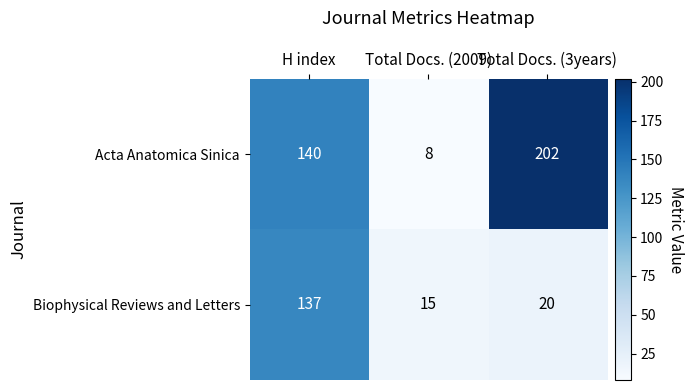

Reading left to right, transcribe all the data shown in this chart.

Acta Anatomica Sinica: H index=140	Total Docs. (2009)=8	Total Docs. (3years)=202
Biophysical Reviews and Letters: H index=137	Total Docs. (2009)=15	Total Docs. (3years)=20